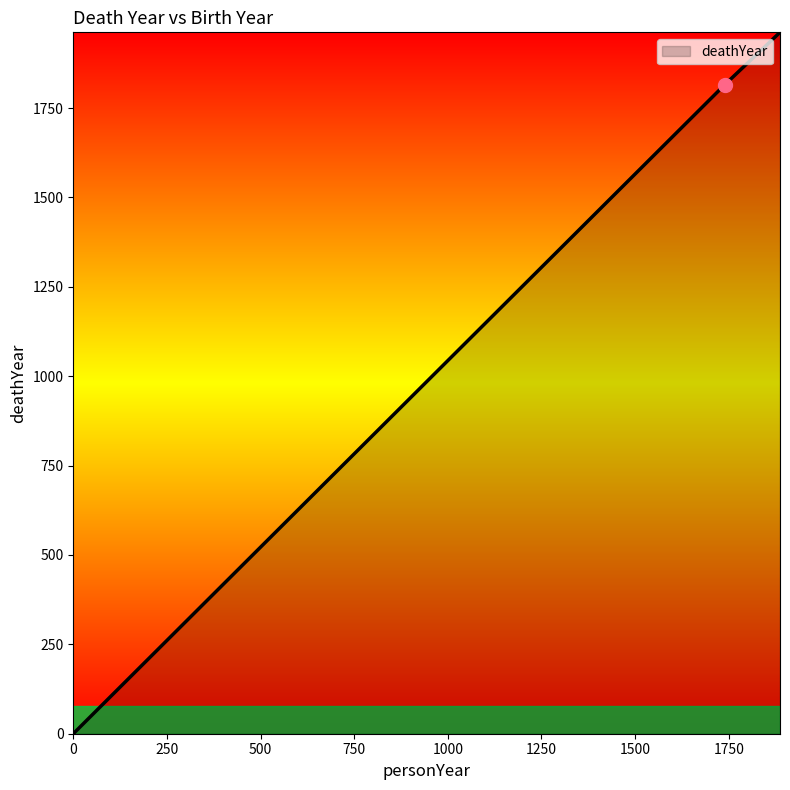

What is the sum of all values?

3778